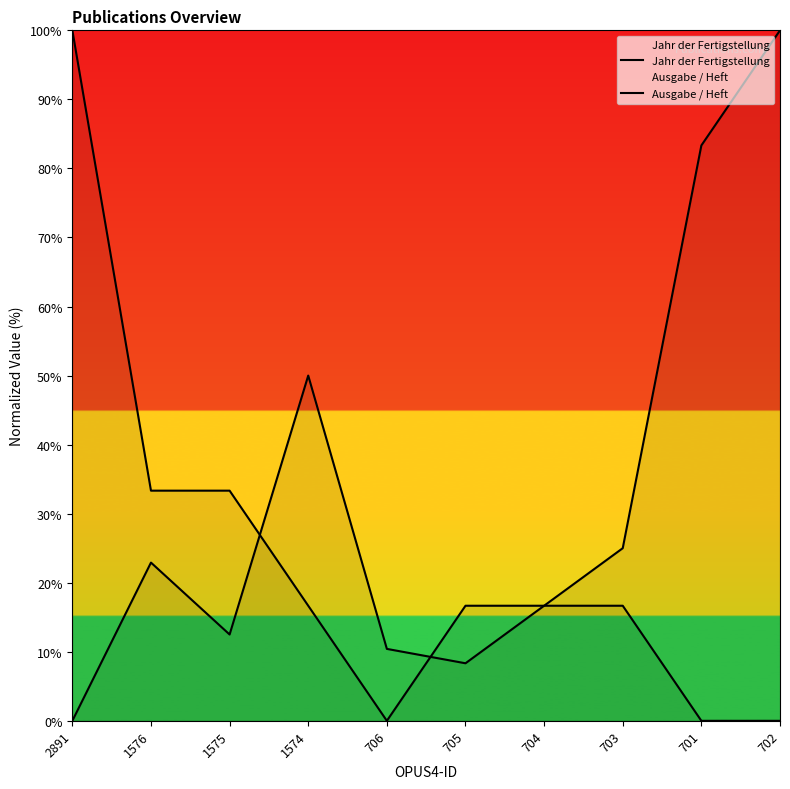

At which label is Jahr der Fertigstellung closest to 50?

1576